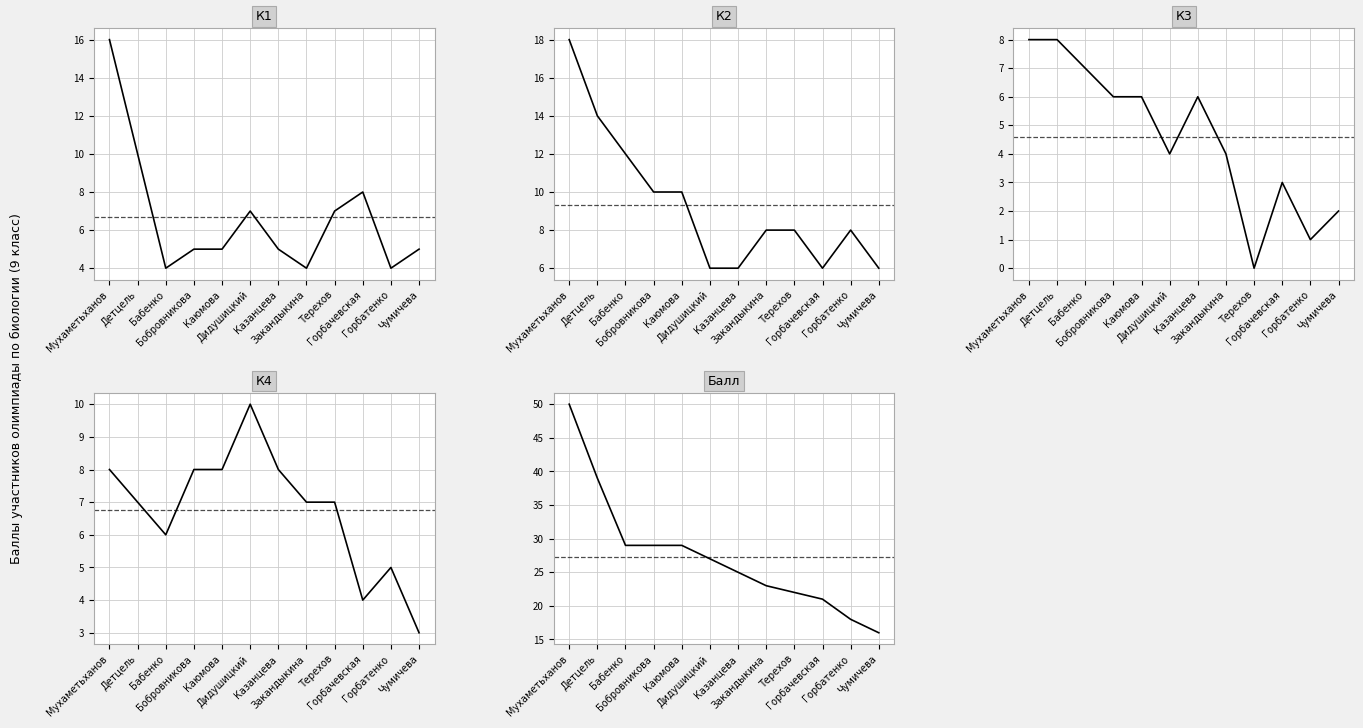

List the series in order of their peak value, lowest first.

К3, К4, К1, К2, Балл